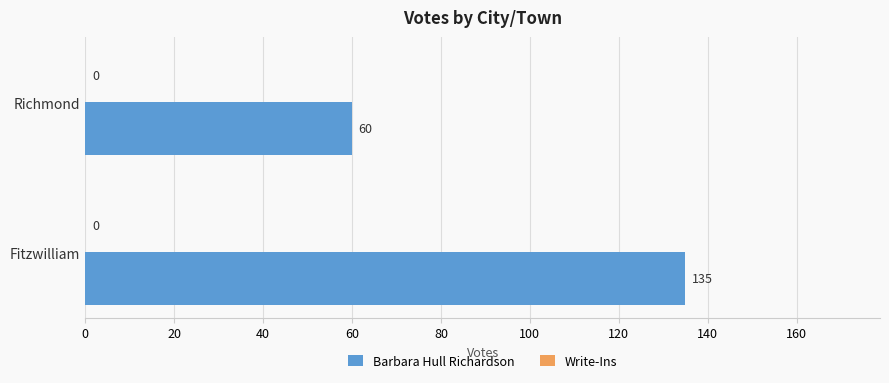

Is it true that the value at Fitzwilliam is 135?

True